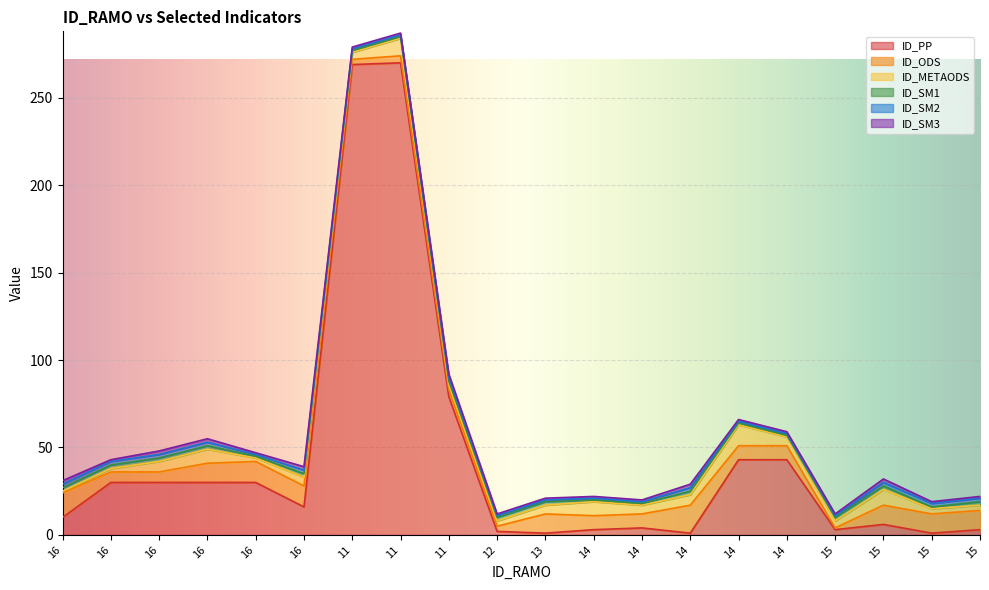

Which series changed the most between 16 and 15?

ID_PP